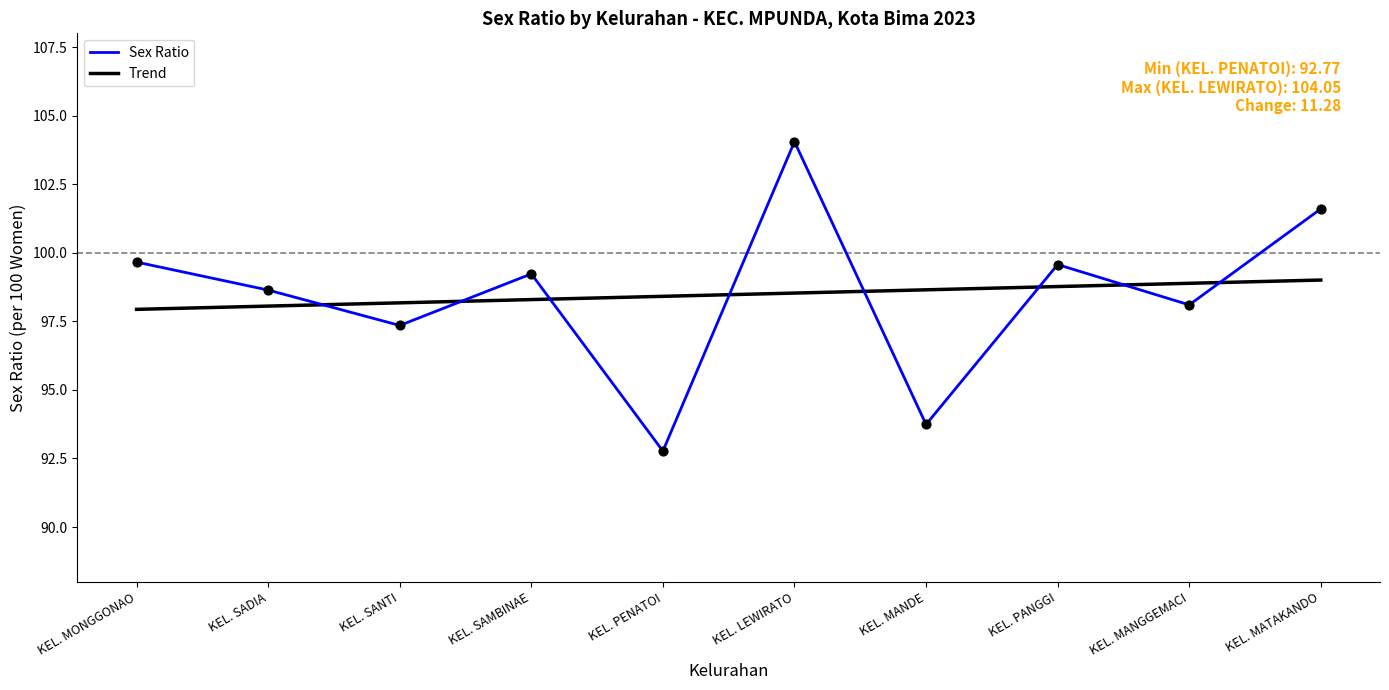

What is the total value across all series at KEL. MANGGEMACI?

197.0